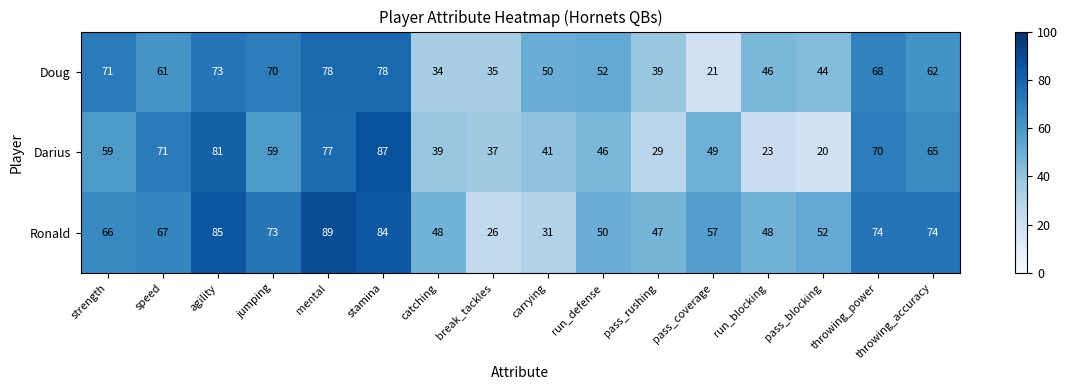

Is it true that Darius equals 71 at speed?

True